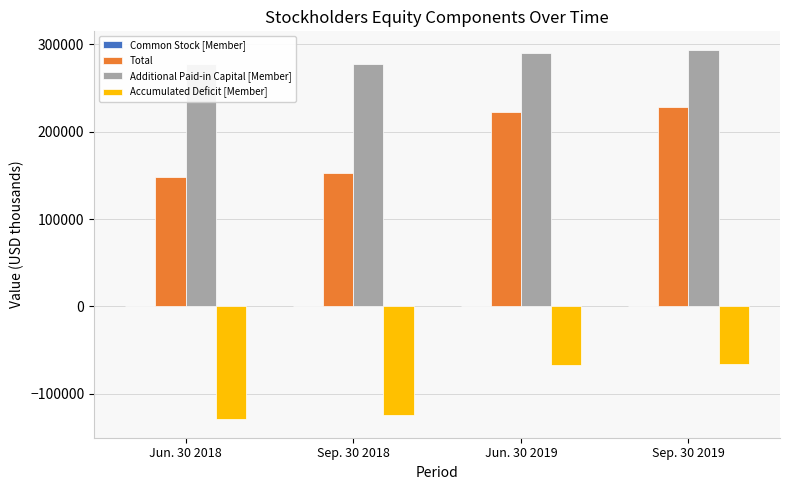

What is the sum of the Total values at Jun. 30 2018 and Sep. 30 2018?

301351